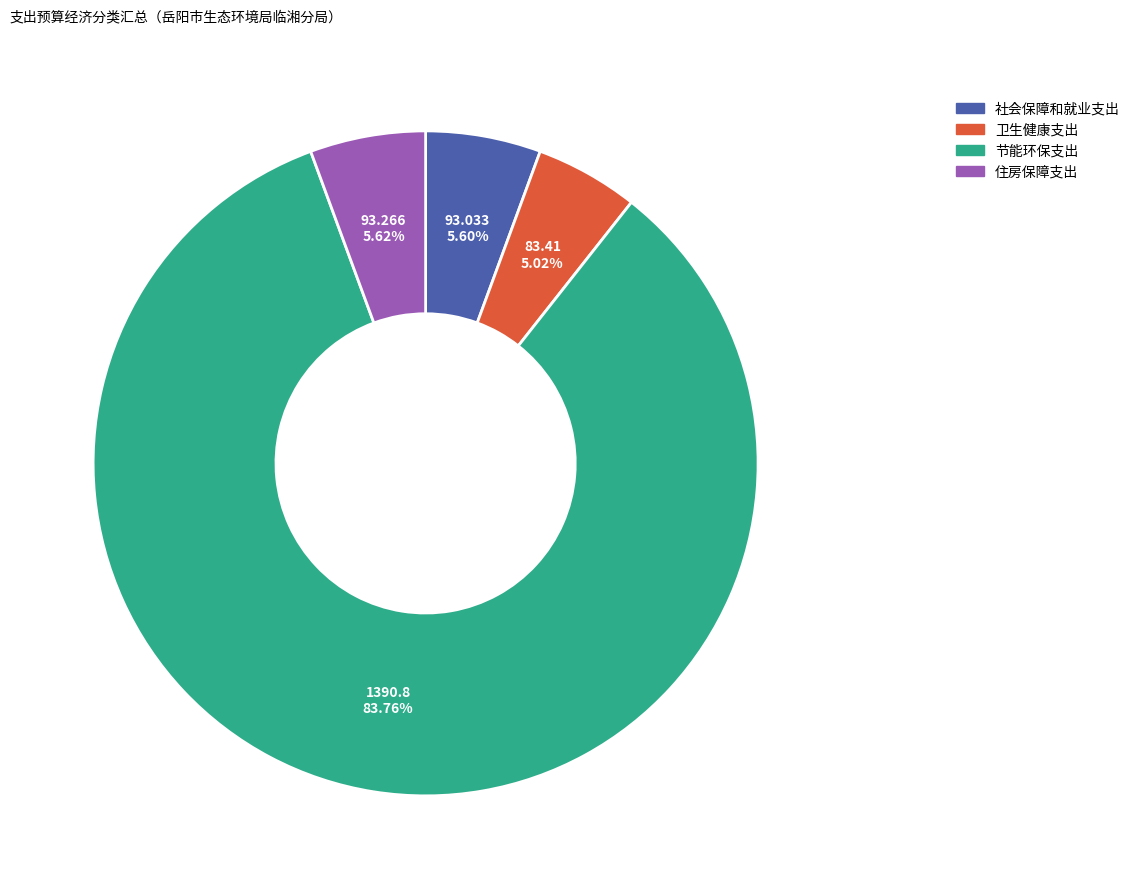

Count the number of slices in the pie.

4